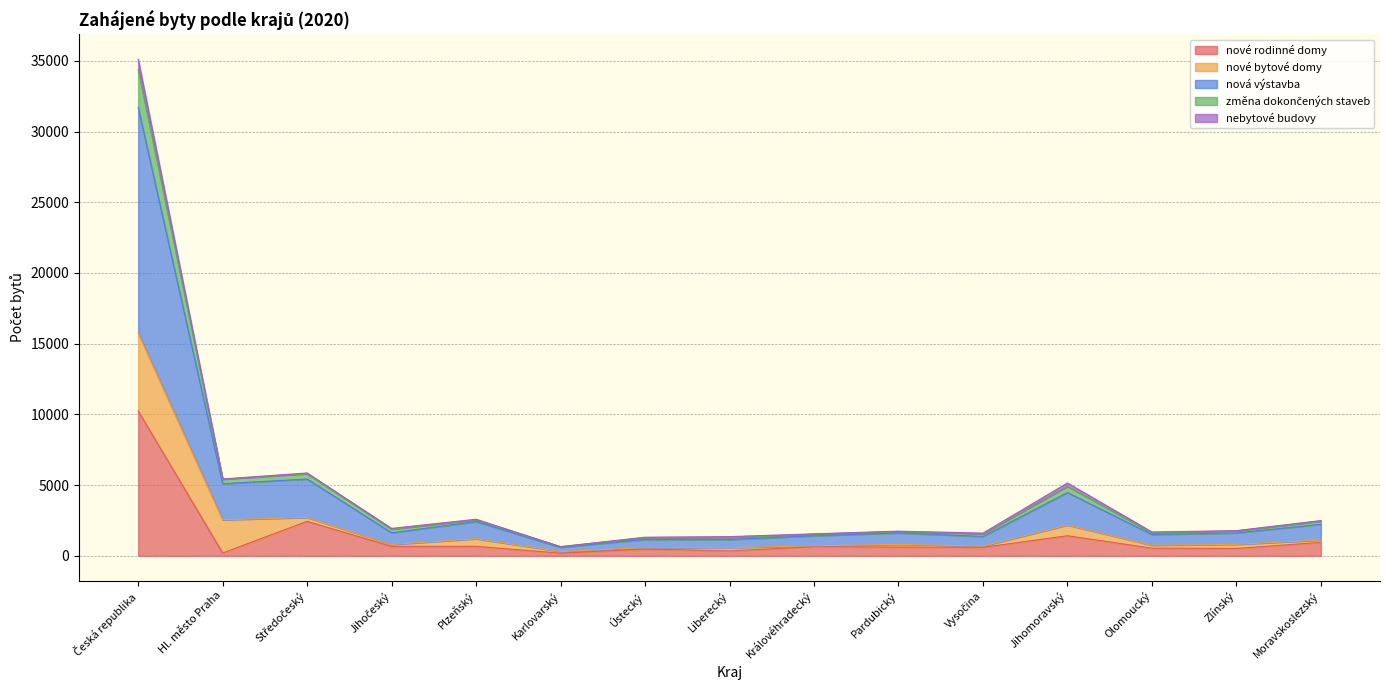

Rank the categories by nová výstavba value from lowest to highest.

Karlovarský, Liberecký, Ústecký, Vysočina, Královéhradecký, Olomoucký, Zlínský, Pardubický, Jihočeský, Moravskoslezský, Plzeňský, Jihomoravský, Hl. město Praha, Středočeský, Česká republika